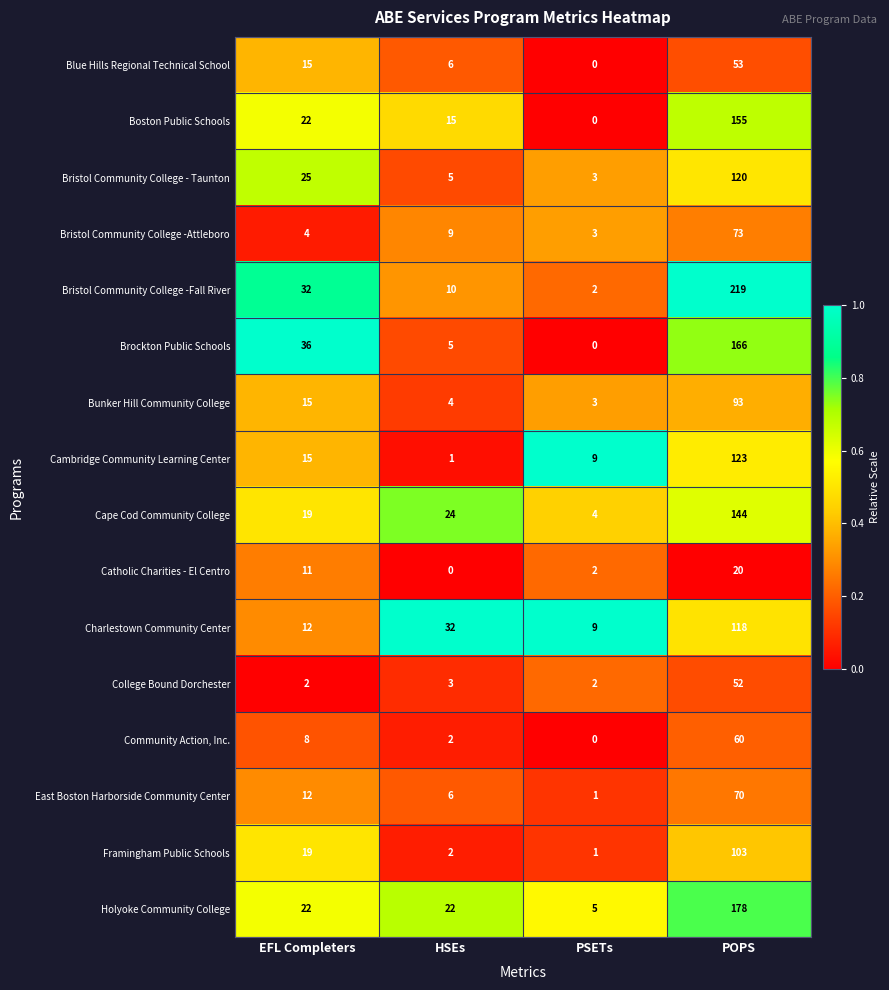

True or false: East Boston Harborside Community Center has a value of 1 at PSETs.

True